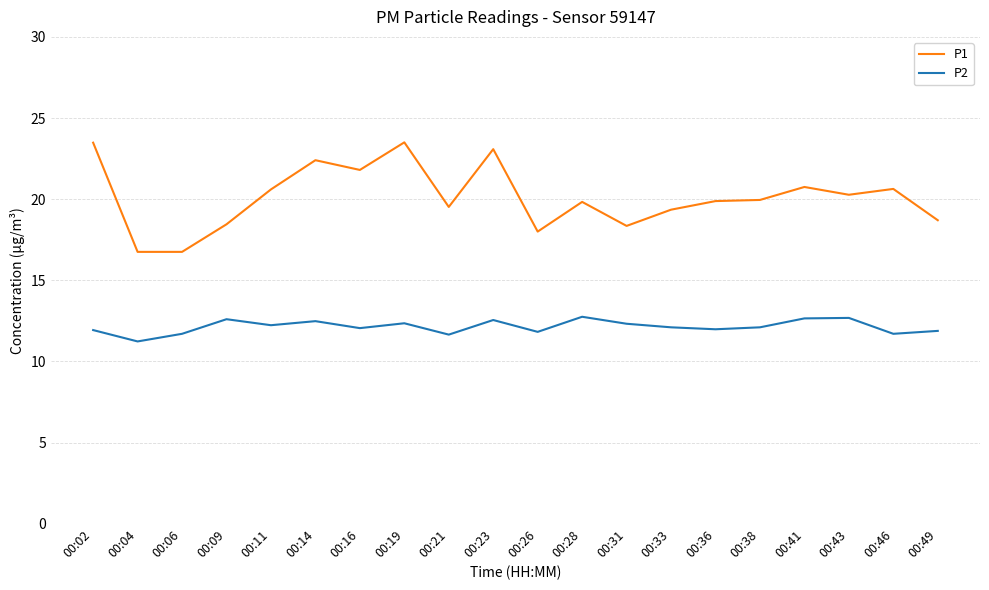

What value does the P1 series have at 00:49?

18.7